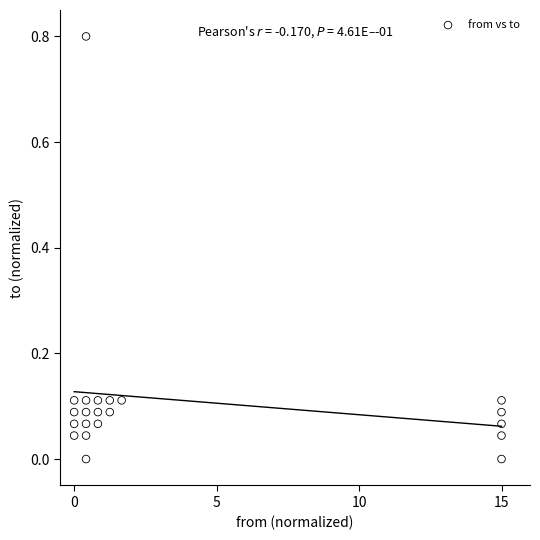

What is the range of Y values (max minus min)?

0.8